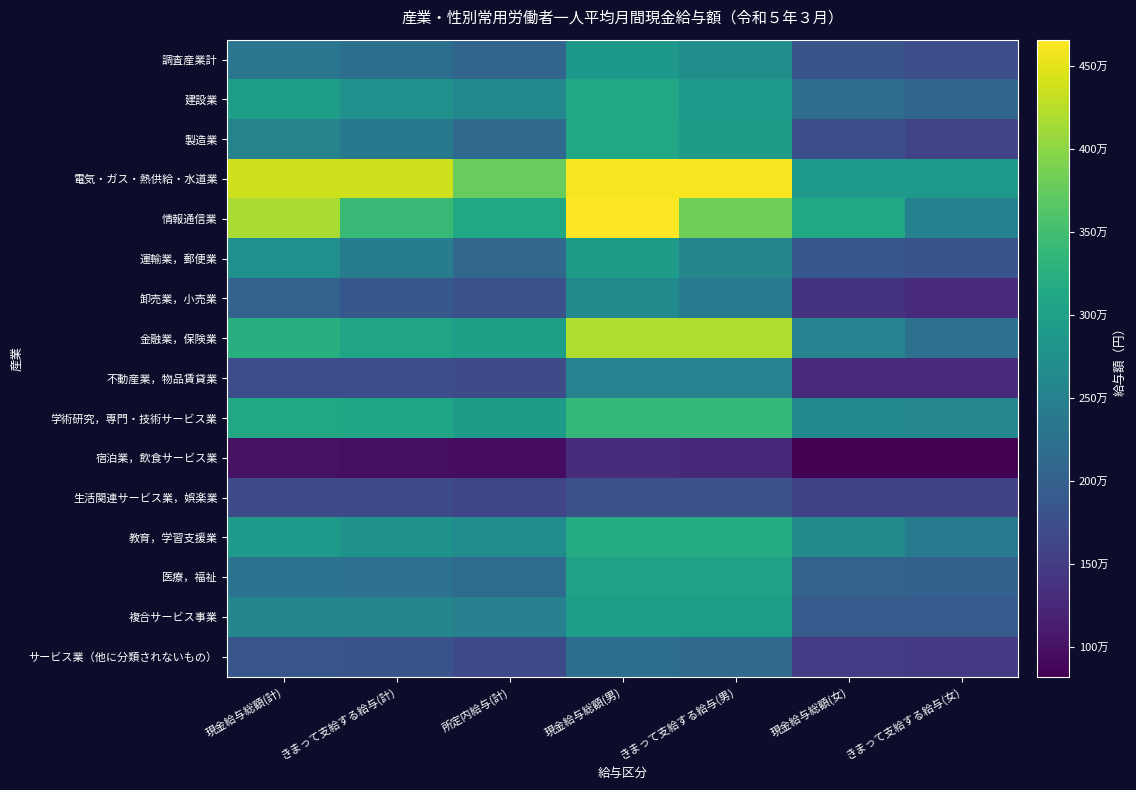

What is the total value across all series at きまって支給する給与(計)?

3942456